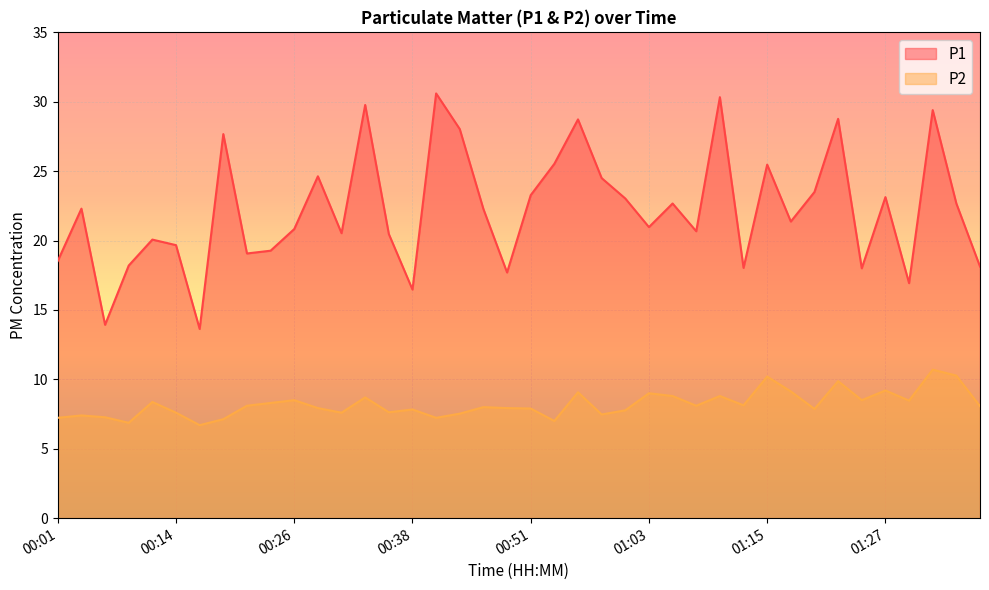

Between 00:28 and 01:10, which series saw the biggest shift?

P1